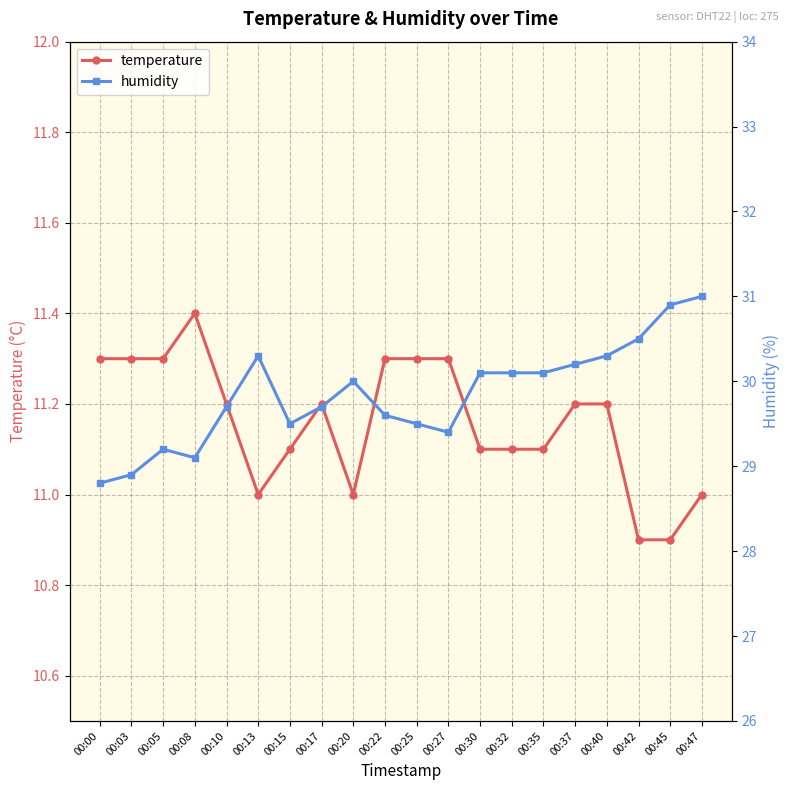

Is the value of humidity at 00:27 greater than the value of temperature at 00:30?

Yes